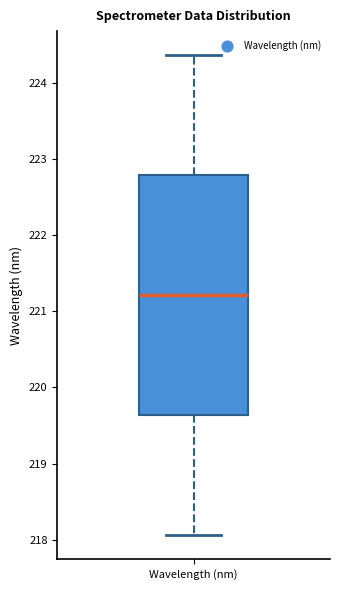

Read this box plot against the y-axis: the position of the median line, the range covered by the box, and the ends of both whiskers. The values are not printed on the chart, so give them approximately, as read against the axis.

median 221.2, box 219.6 to 222.8, whiskers 218.1 to 224.4